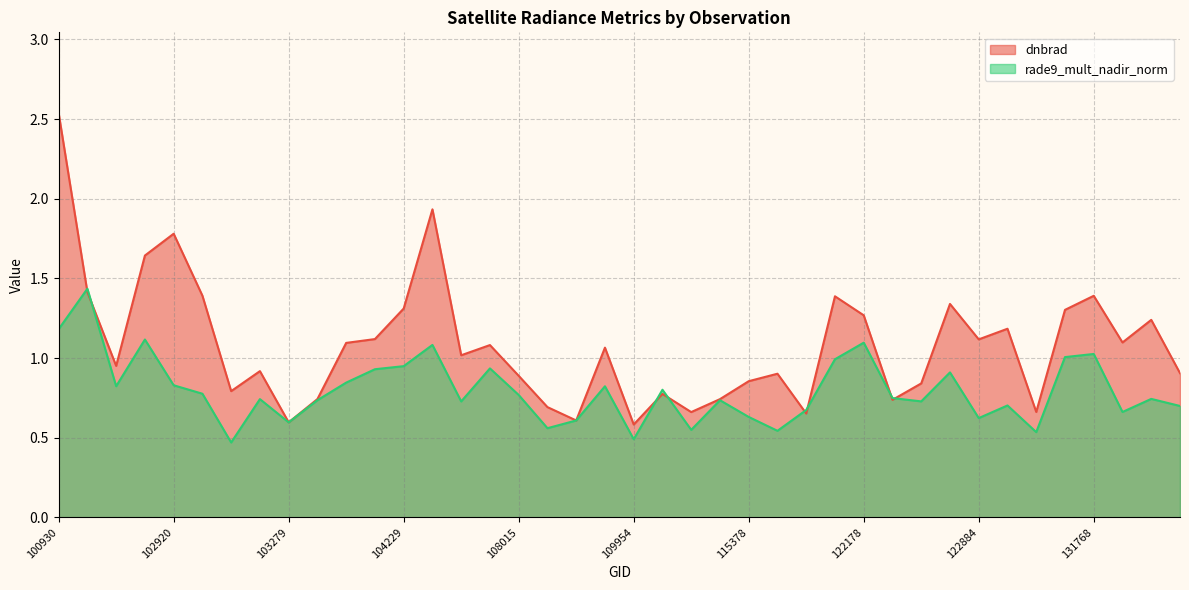

What is the value of the dnbrad point at the 5th from the left?

1.8